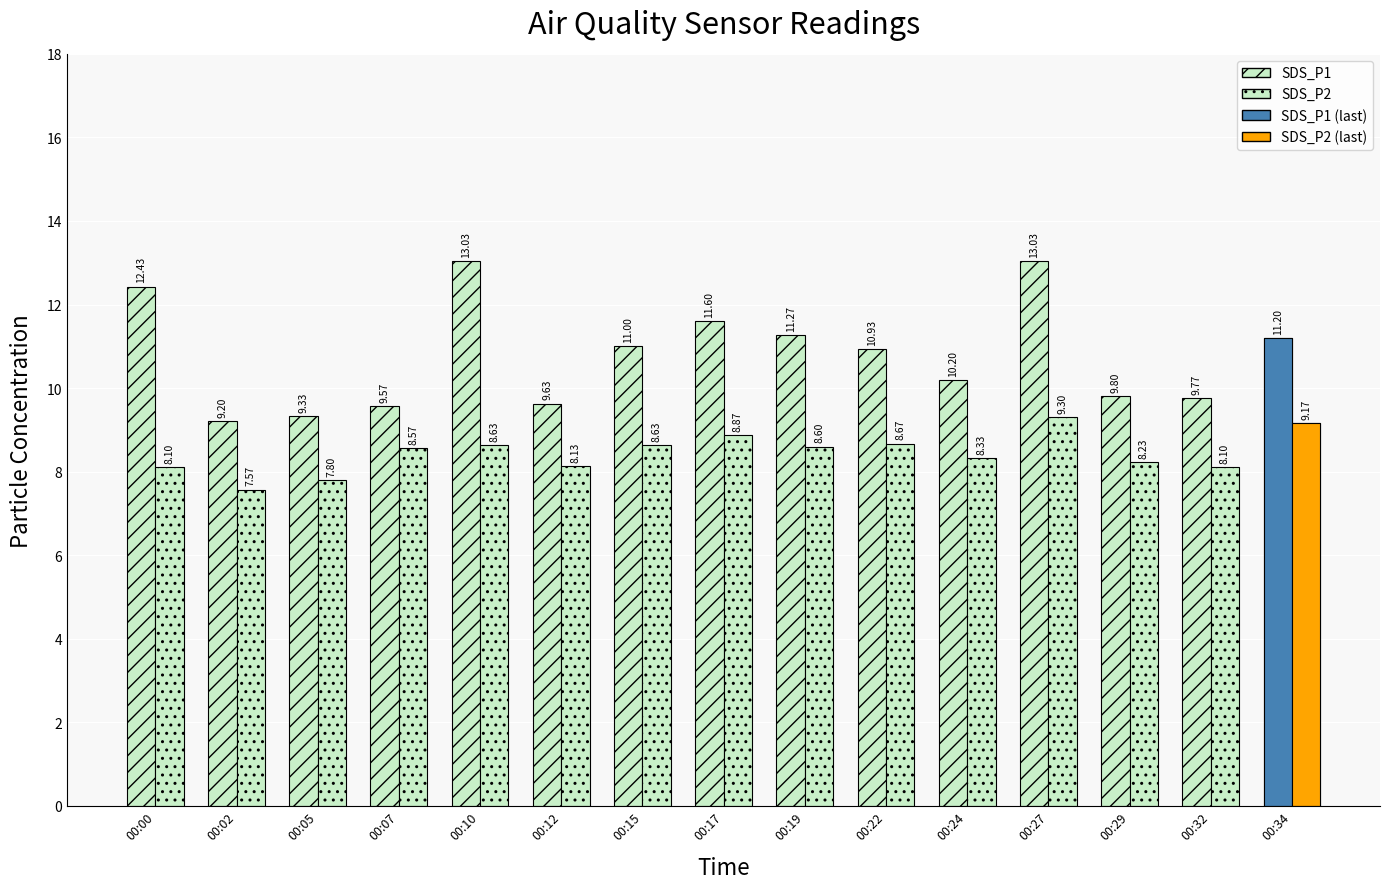

What is the value of the SDS_P2 bar at the 5th from the left?

8.6